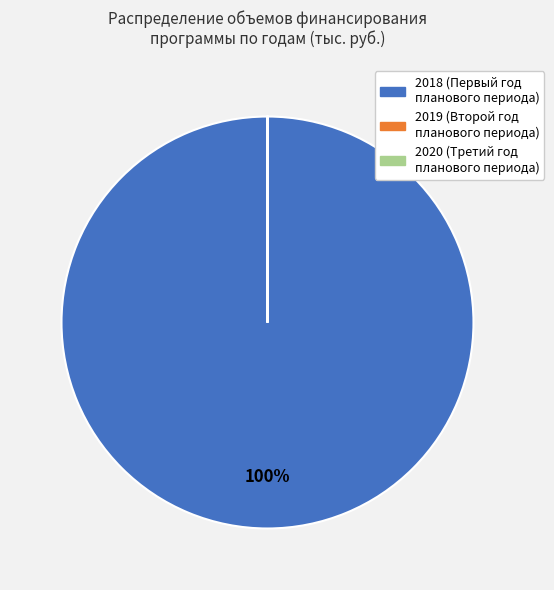

Is there any slice that represents more than half of the pie?

Yes